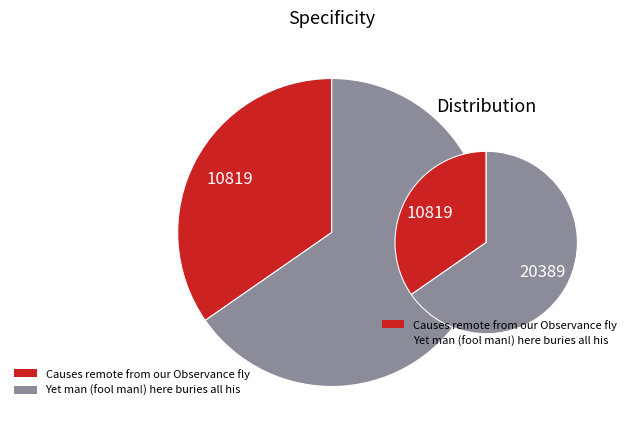

To the nearest percent, what is the difference between the Yet man (fool man!) here buries all his and Causes remote from our Observance fly slice percentages?

31%